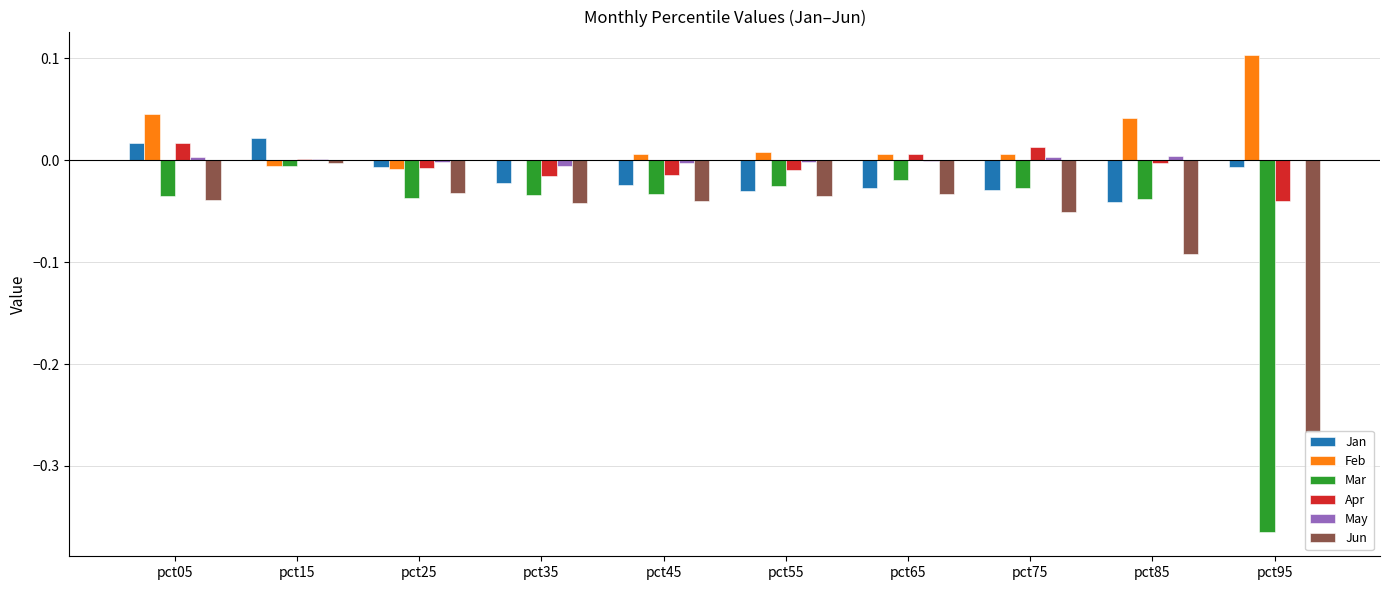

Is the value of Apr at pct95 greater than the value of May at pct35?

No